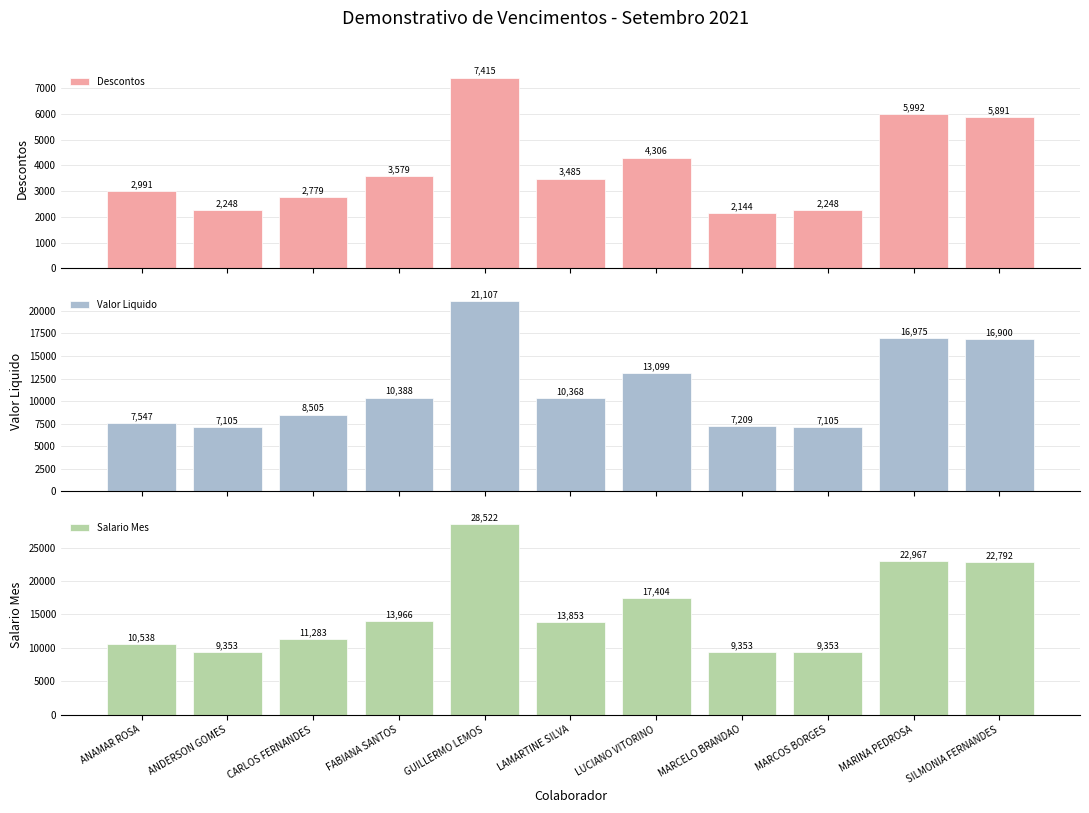

Reading left to right, extract all data points from this chart.

Descontos: 2990.9	2247.9	2778.7	3578.7	7415.0	3485.4	4305.5	2143.6	2247.9	5991.8	5891.4
Valor Liquido: 7547.1	7105.1	8504.5	10387.5	21106.7	10367.6	13098.5	7209.4	7105.1	16975.3	16900.5
Salario Mes: 10538.0	9353.0	11283.2	13966.3	28521.7	13853.0	17404.0	9353.0	9353.0	22967.0	22791.9